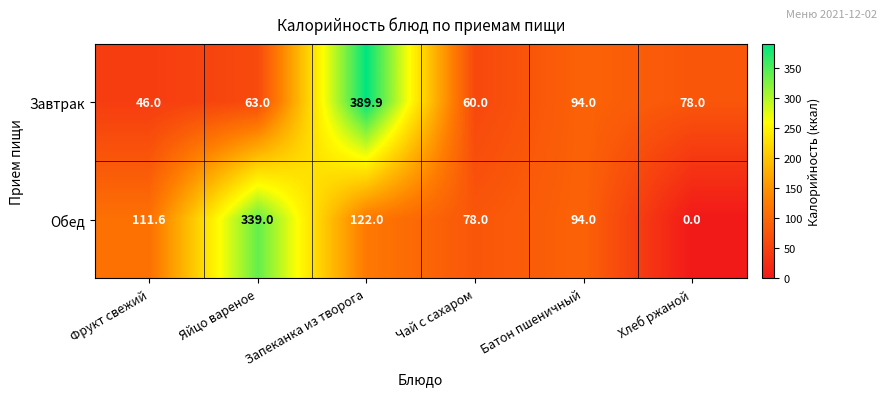

What is the sum of all Завтрак values?

730.9